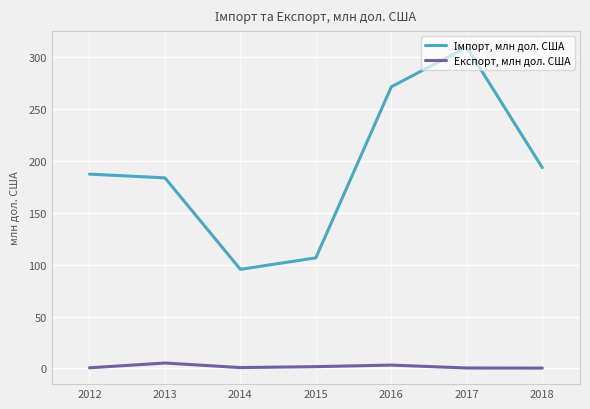

At which category is the sum across all series the highest?

2017